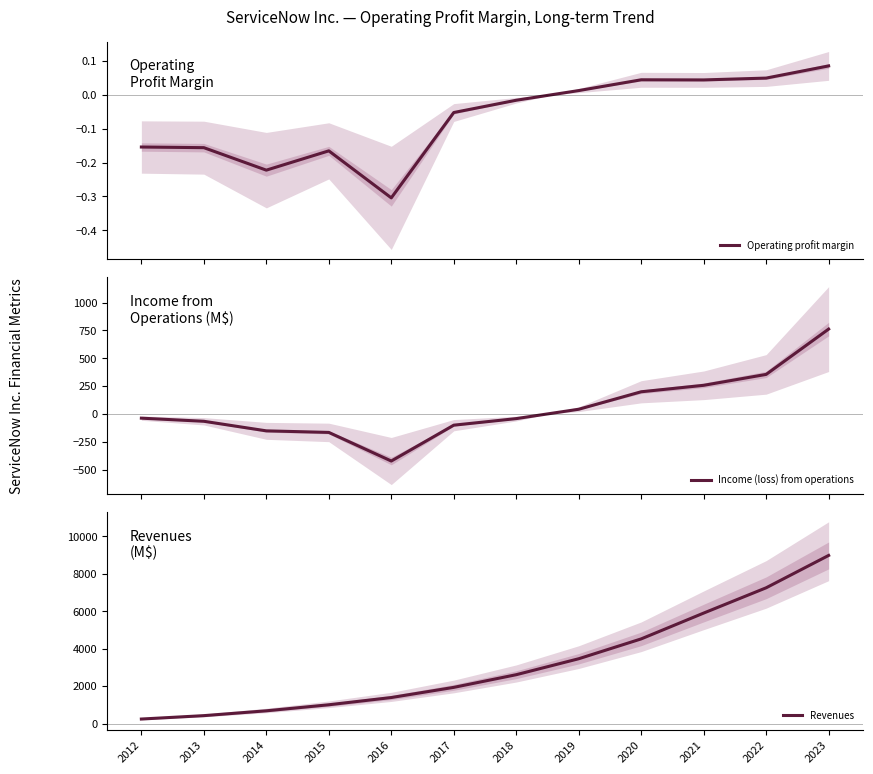

Where is the first local maximum for Operating profit margin?

2015